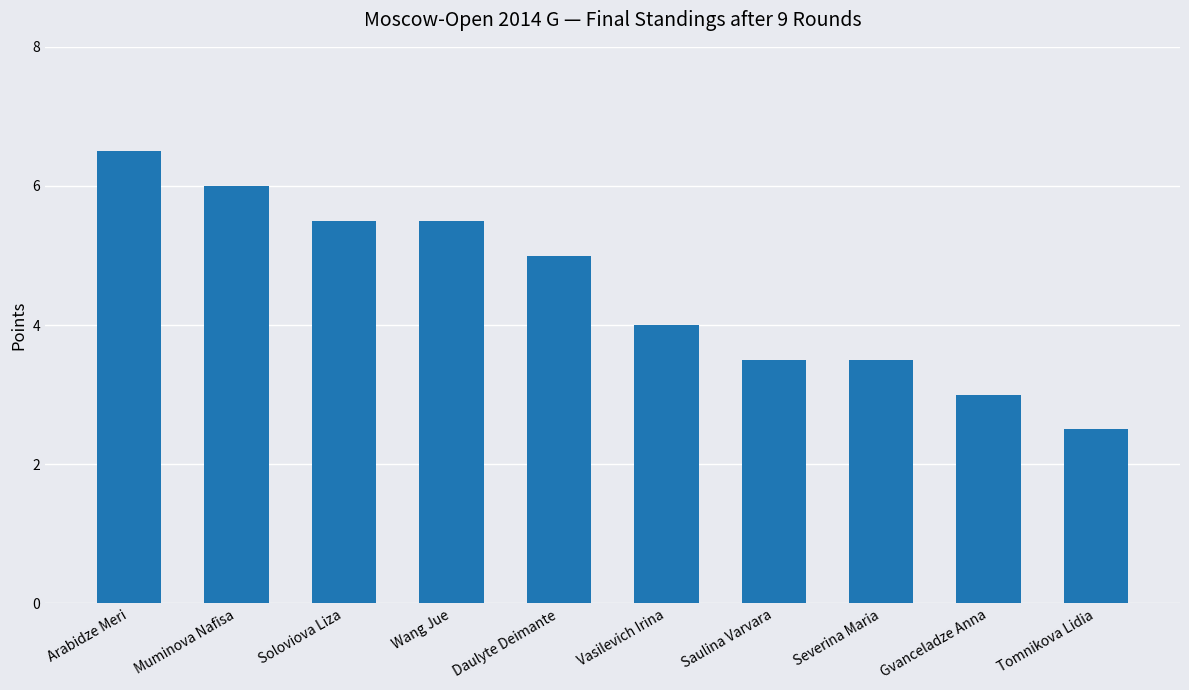

Reading right to left, extract all data points from this chart.

2.5	3.0	3.5	3.5	4.0	5.0	5.5	5.5	6.0	6.5